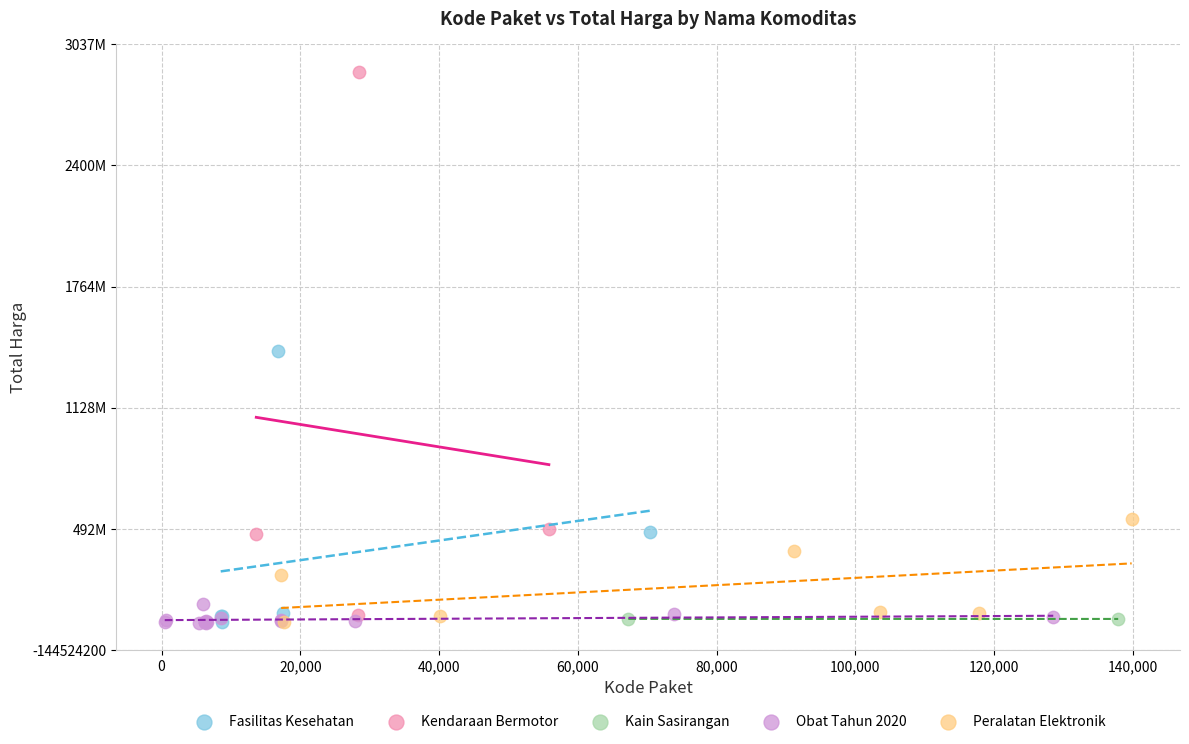

Which series has the largest Y range (max minus min)?

Kendaraan Bermotor